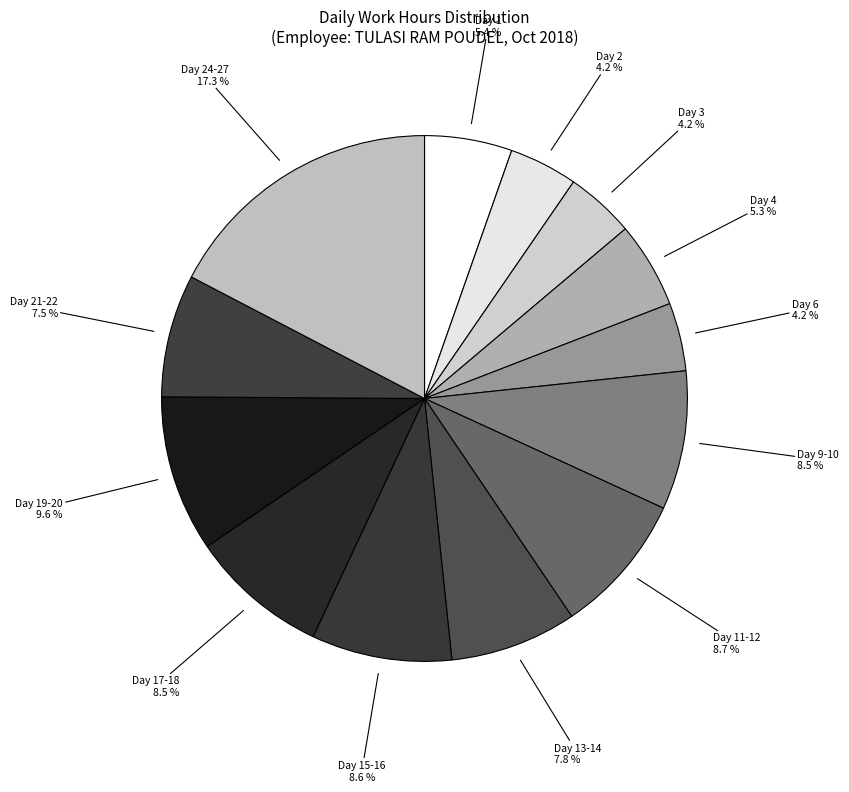

How many segments does this pie chart have?

13